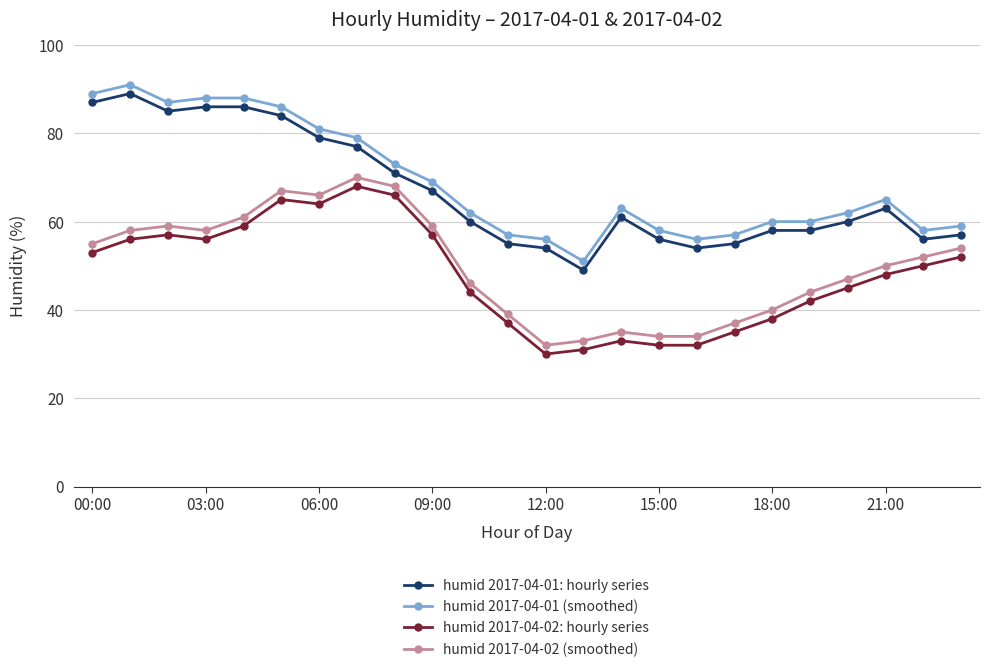

True or false: humid 2017-04-01 (smoothed) has more than 1 points higher than both neighbors.

True